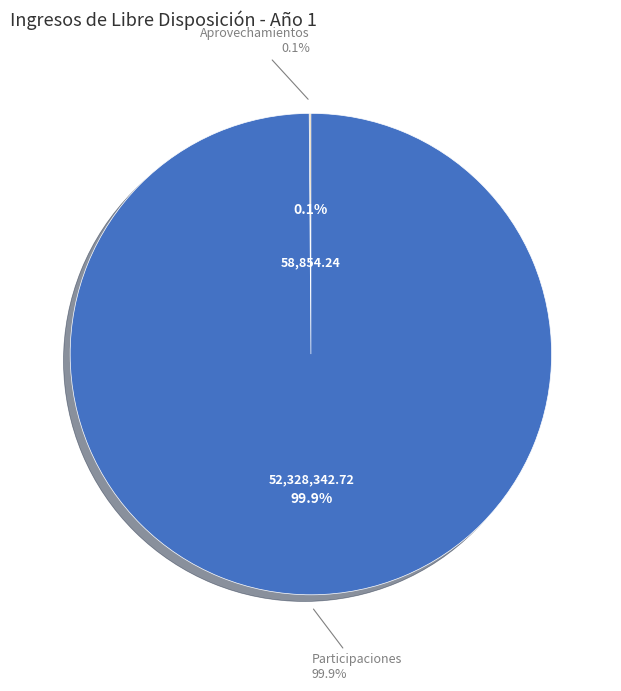

What is the change in value from Aprovechamientos to Participaciones?

+52269488.5